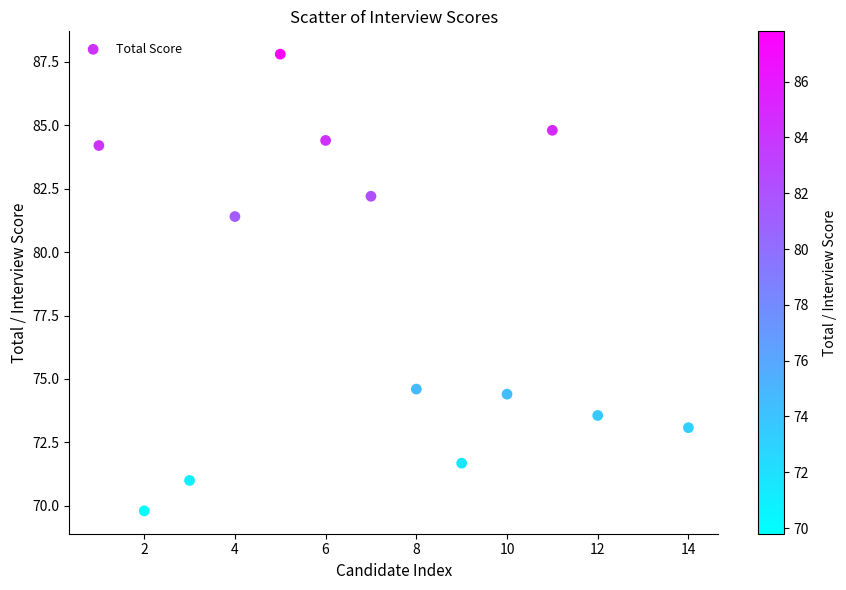

What is the range of Y values (max minus min)?

18.0